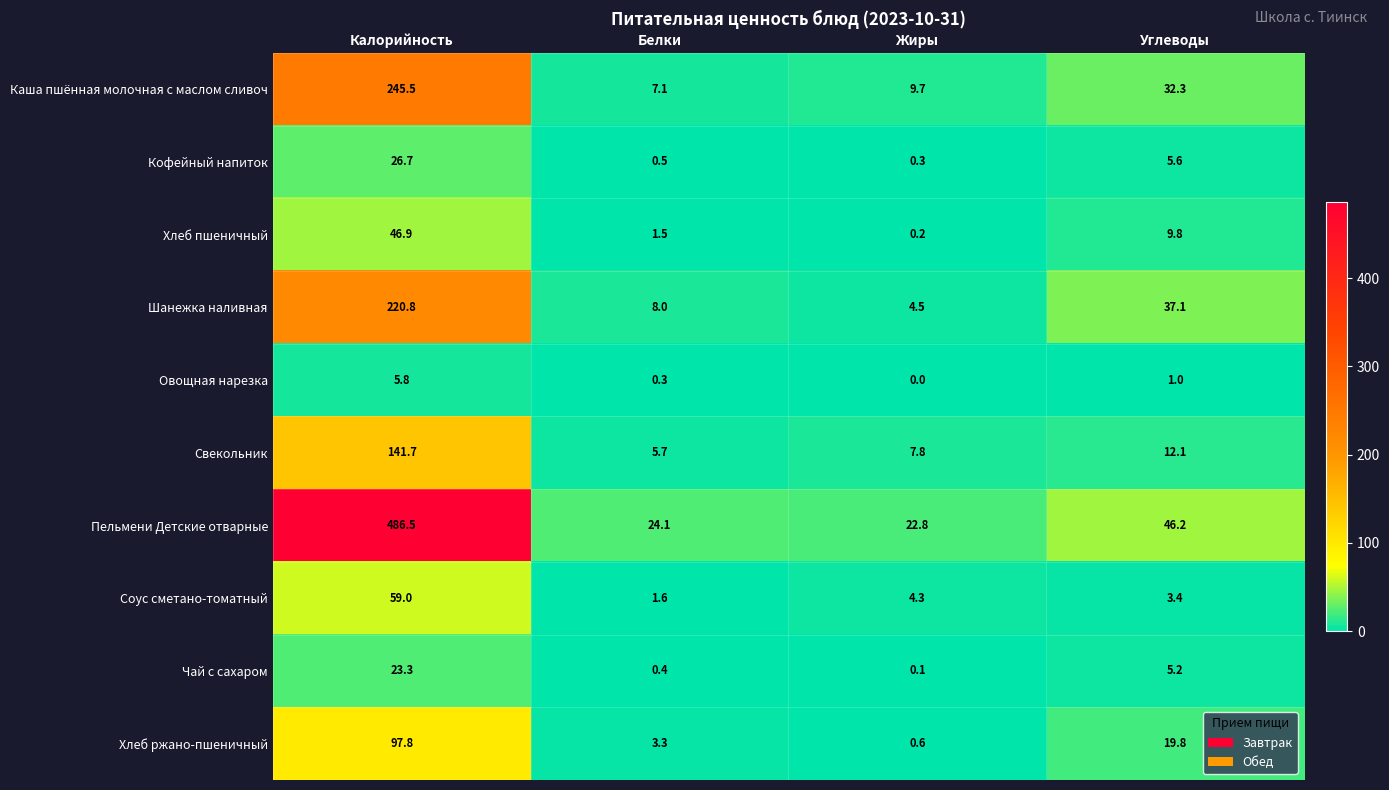

What is the highest value of the Каша пшённая молочная с маслом сливоч series?

245.5